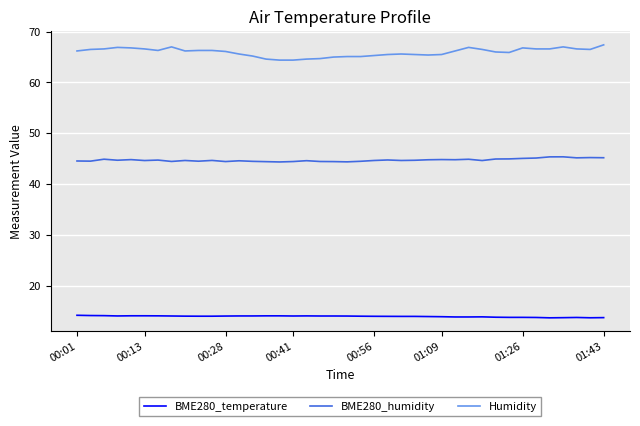

How many distinct data groups are displayed?

3